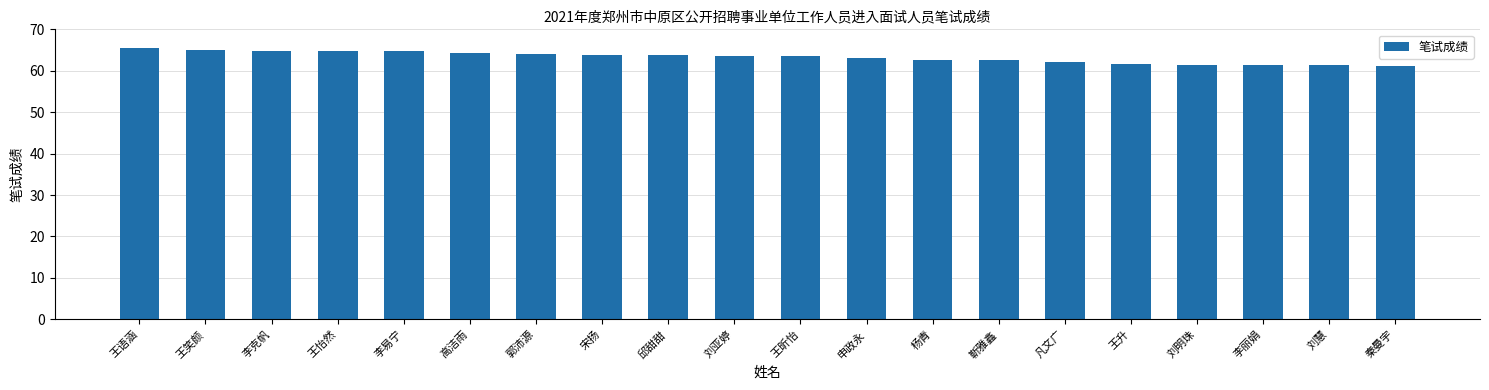

True or false: the data shows 99.0 at 刘亚婷.

False